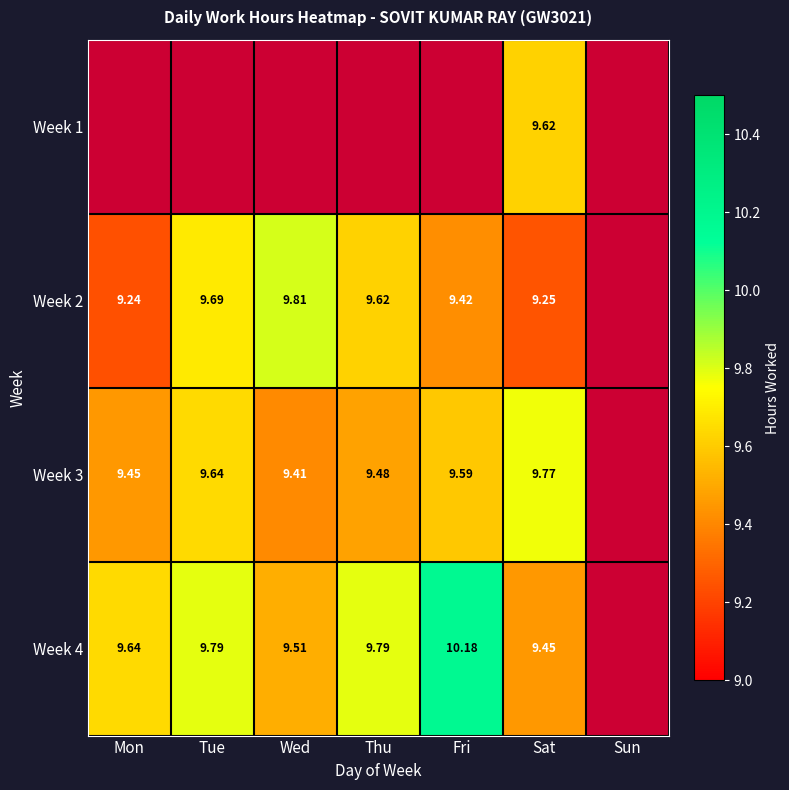

What is the total value across all series at Thu?

28.9